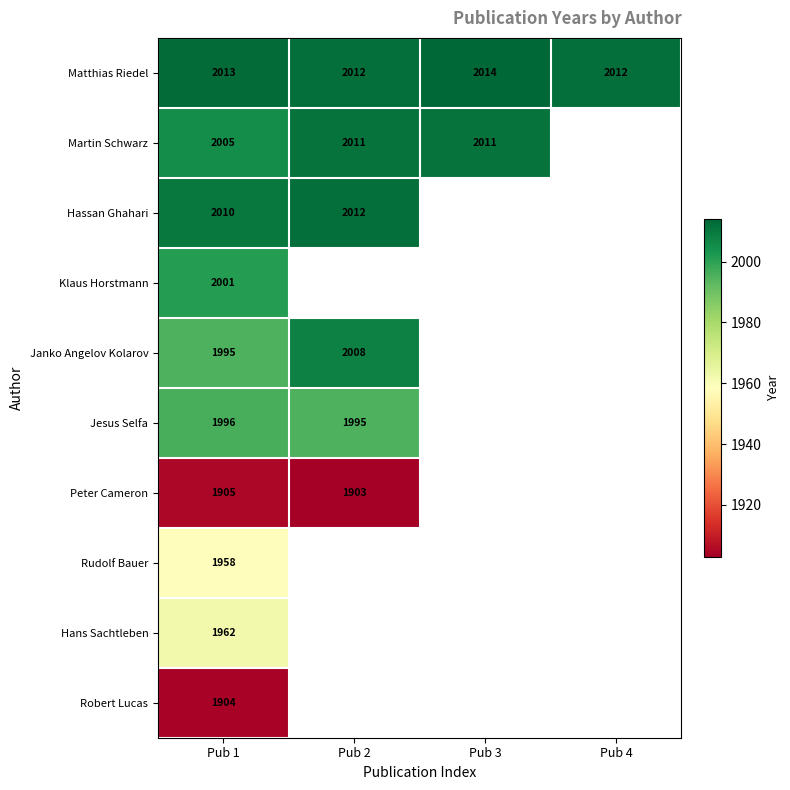

The value of Hassan Ghahari at Pub 2 is 3121. True or false?

False